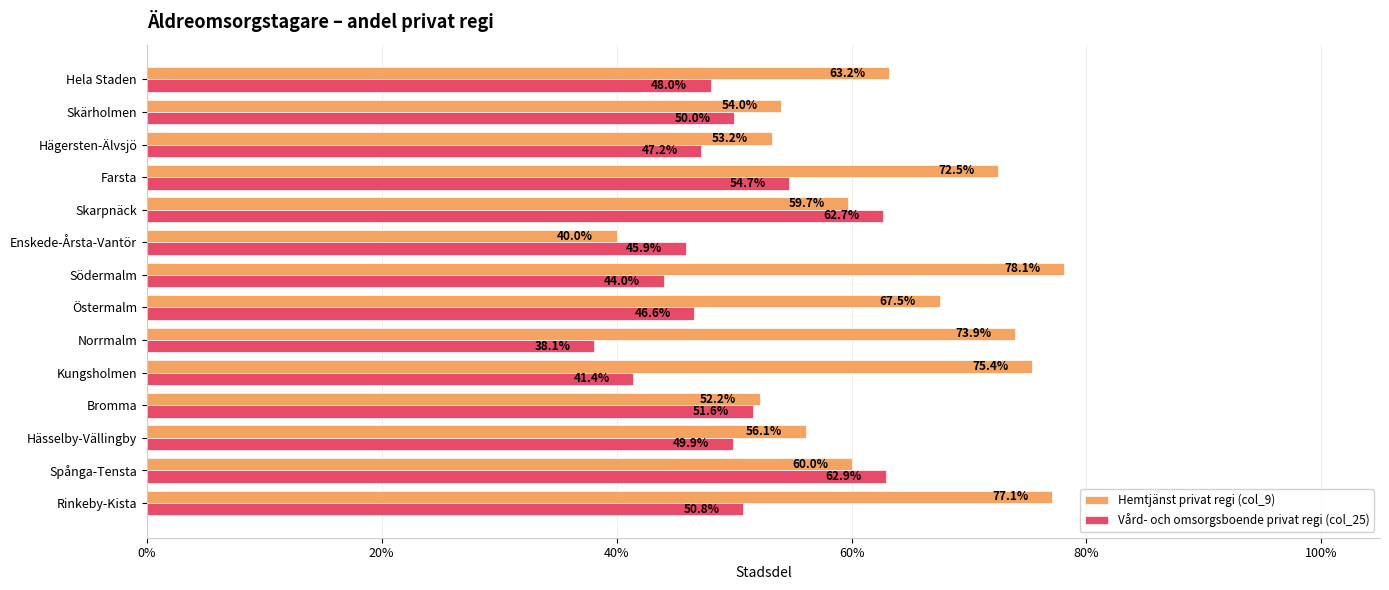

What are all the series names shown in the legend?

Hemtjänst privat regi (col_9), Vård- och omsorgsboende privat regi (col_25)